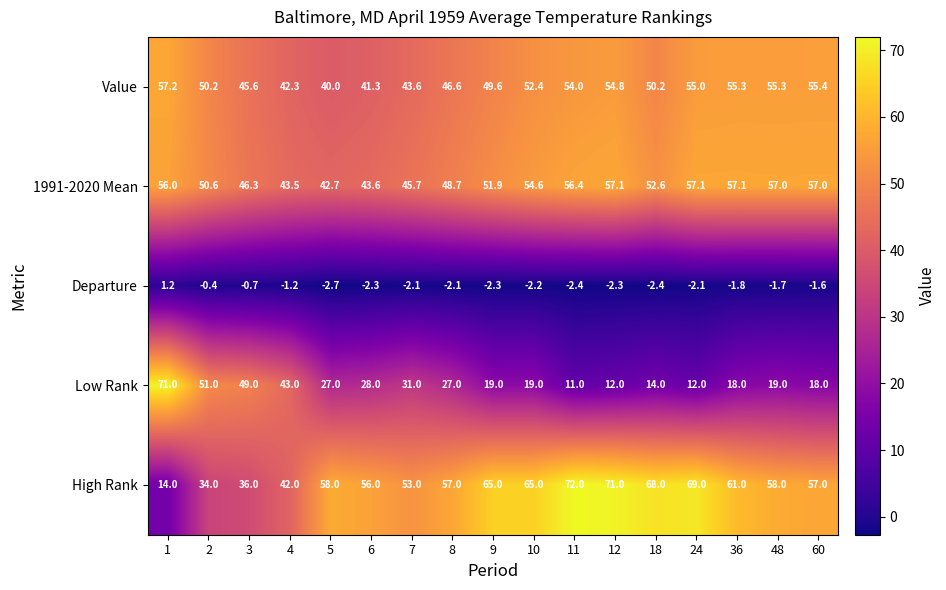

At which category does the chart reach its peak across all series?

11